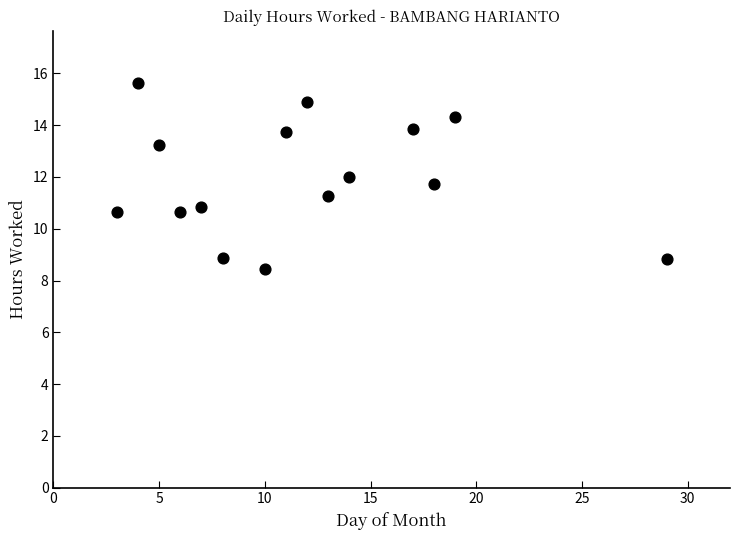

What is the range of Y values (max minus min)?

7.2